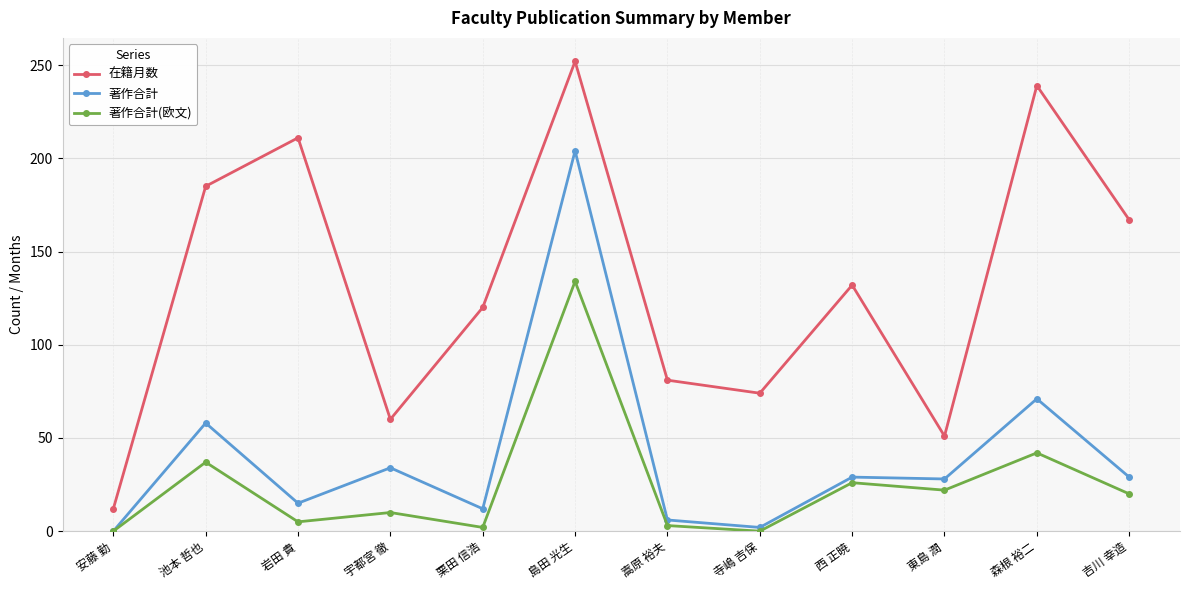

True or false: 在籍月数 and 著作合計 intersect in this chart.

False